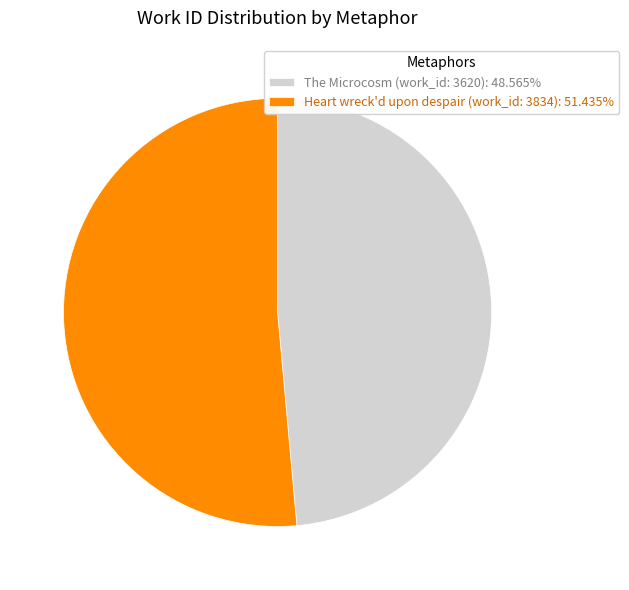

What is the ratio of the value at Heart wreck'd upon despair (work_id: 3834) to the value at The Microcosm (work_id: 3620)?

1.1